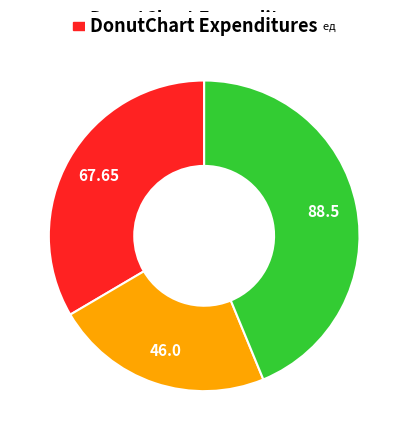

Does any single category account for the majority?

No